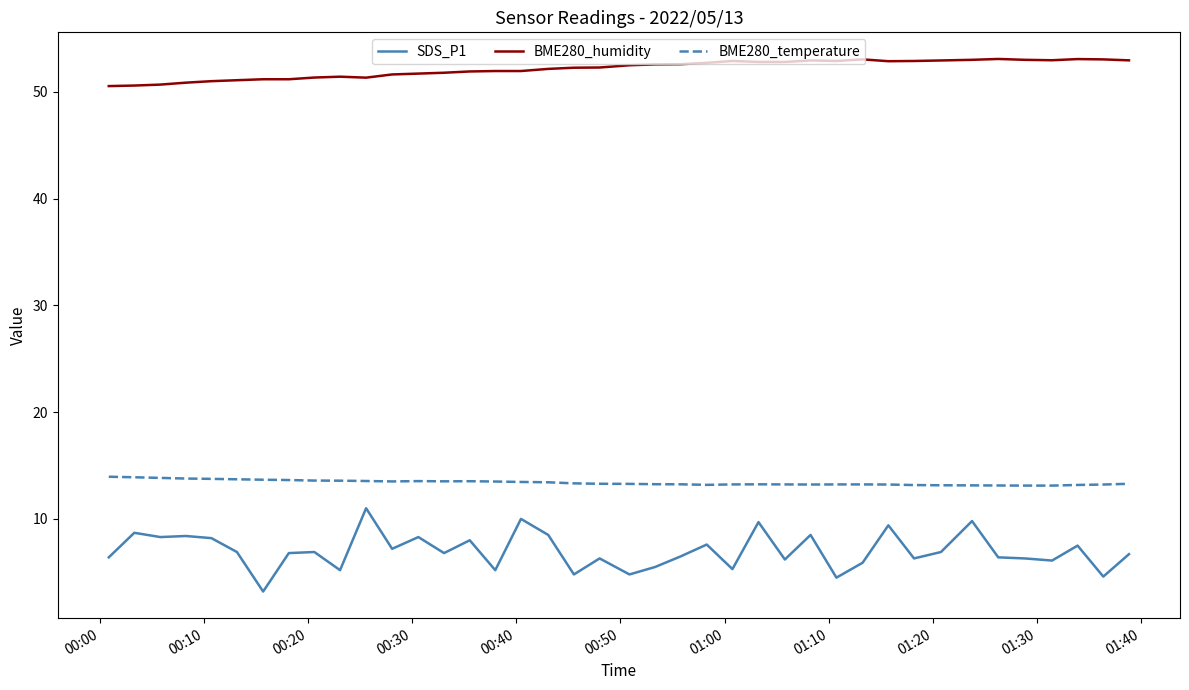

Which series has the widest spread of values?

SDS_P1